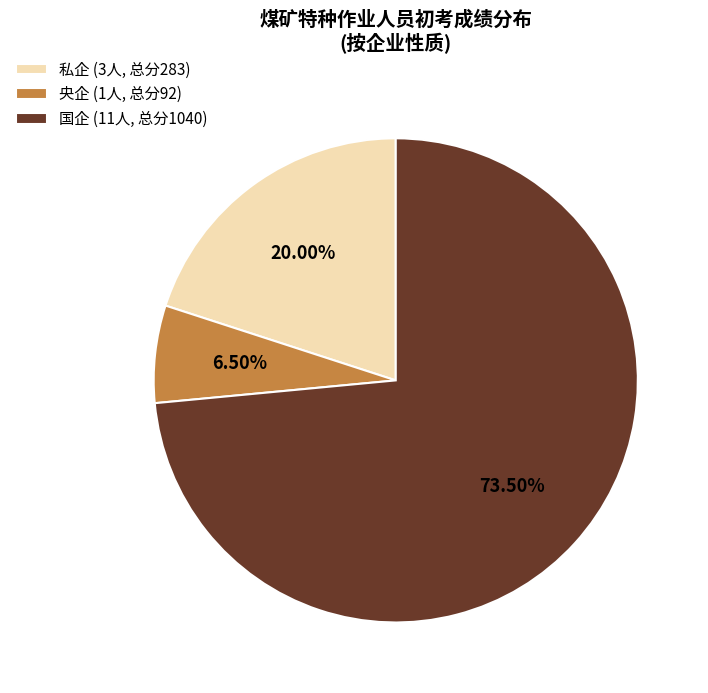

To the nearest percent, what is the average slice percentage?

33%